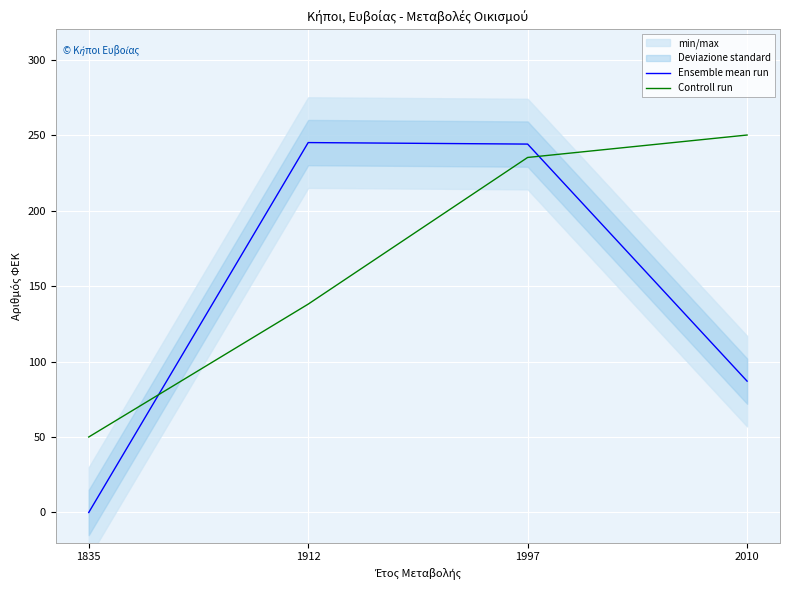

How many series are shown in this chart?

2